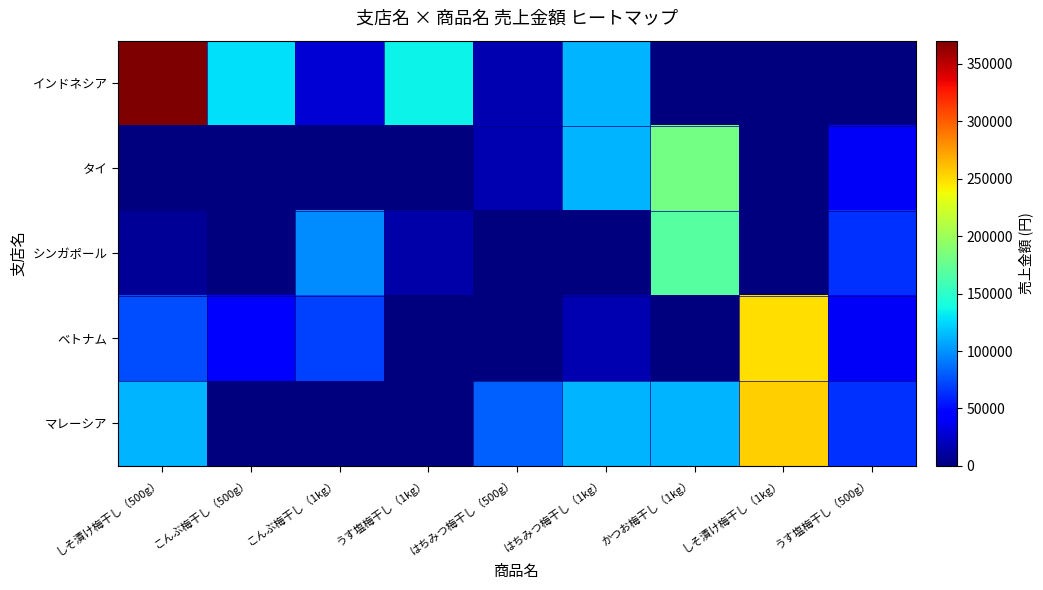

Which series has the largest total across all categories?

インドネシア